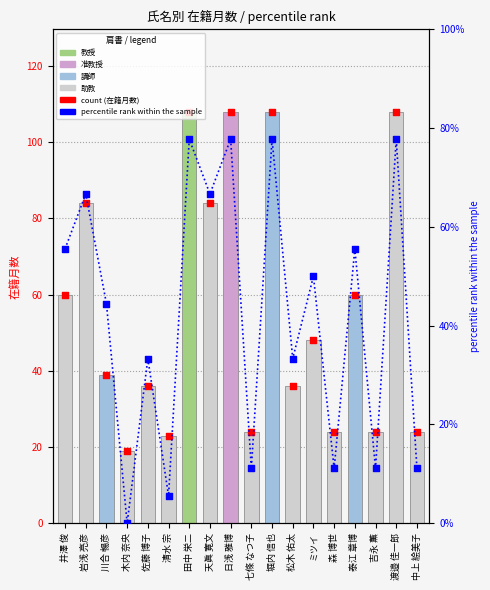

What is the total value across all series at 泰江 章博?

231.1